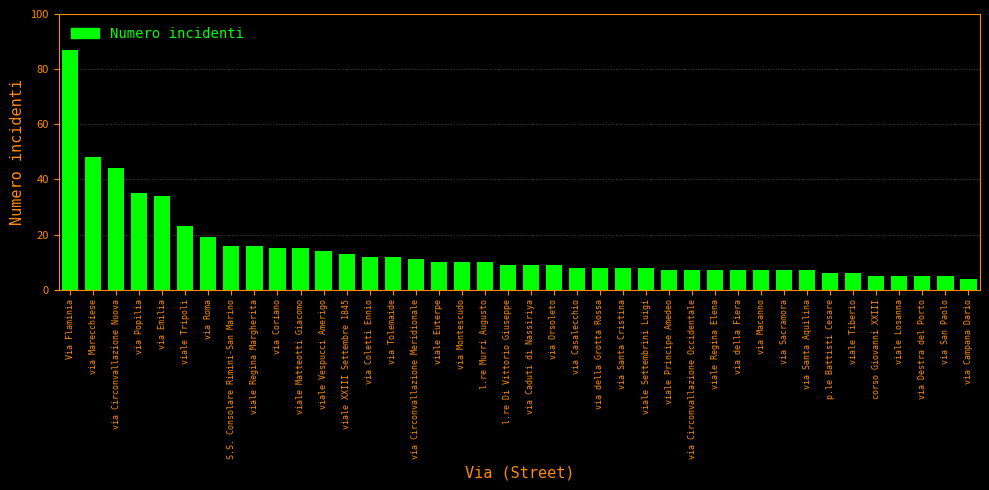

Which category has the highest value across all series?

Via Flaminia